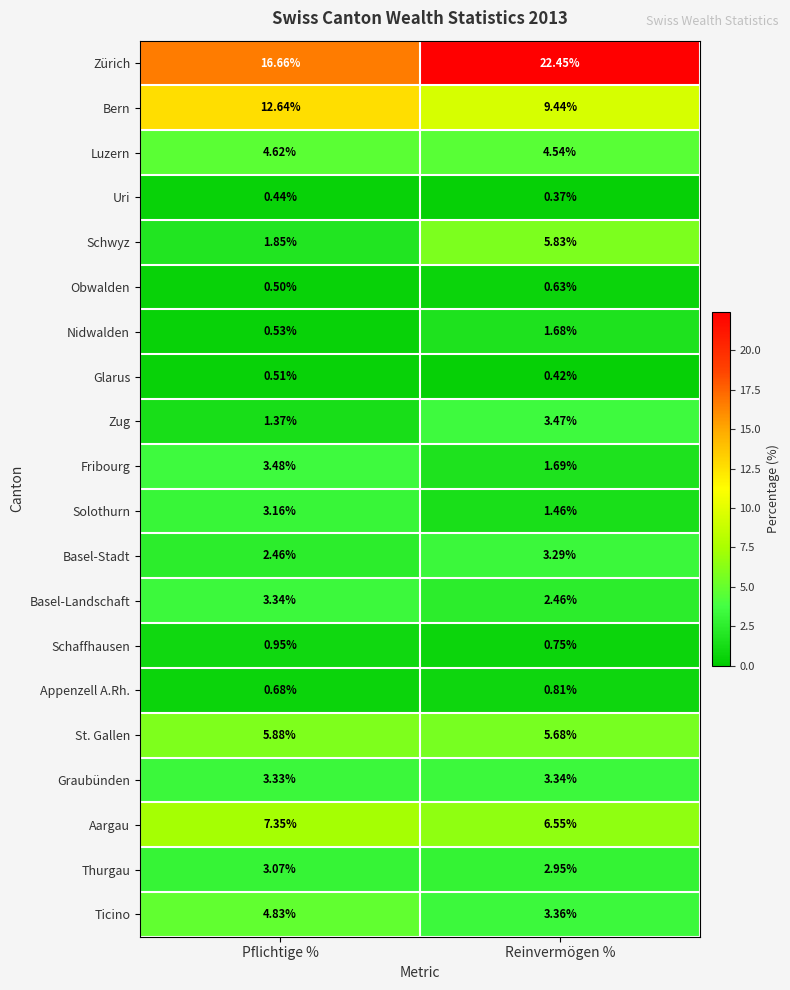

At which label does Schwyz first exceed 5?

Reinvermögen %